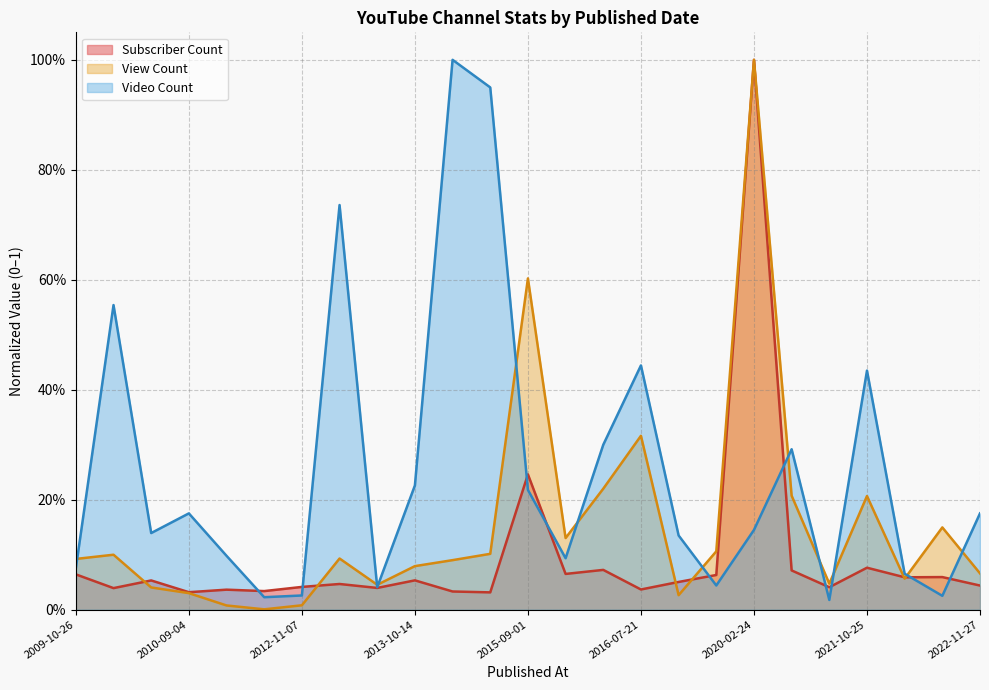

Where is View Count nearest to the value 0?

2012-05-25